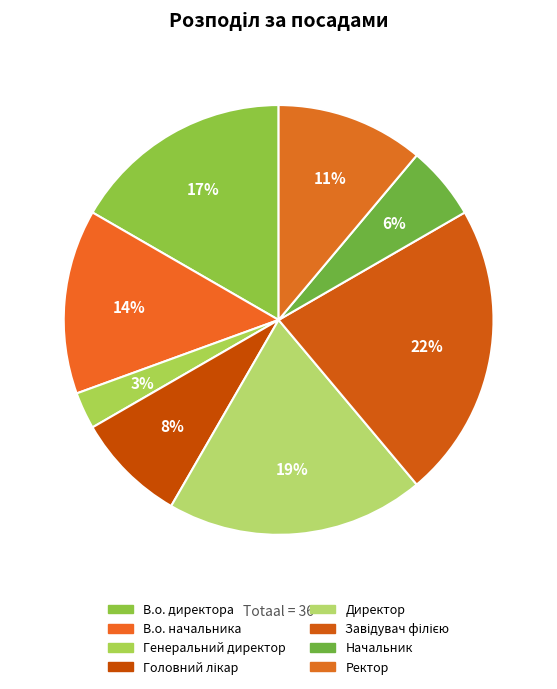

What is the ratio of the value at Директор to the value at Начальник?

3.5